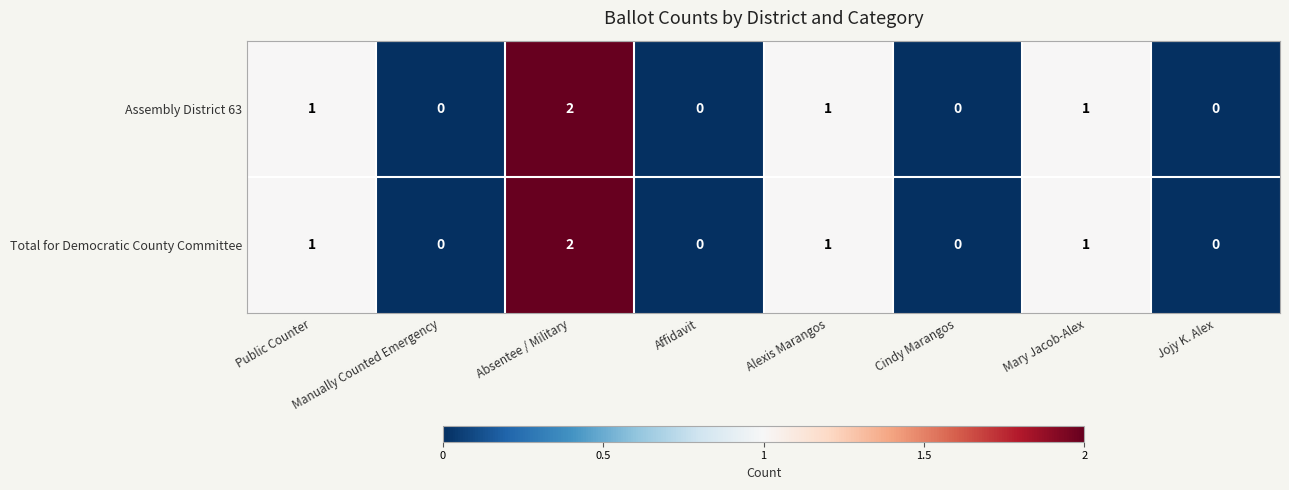

Count the Total for Democratic County Committee values in the range 0 to 1.

7